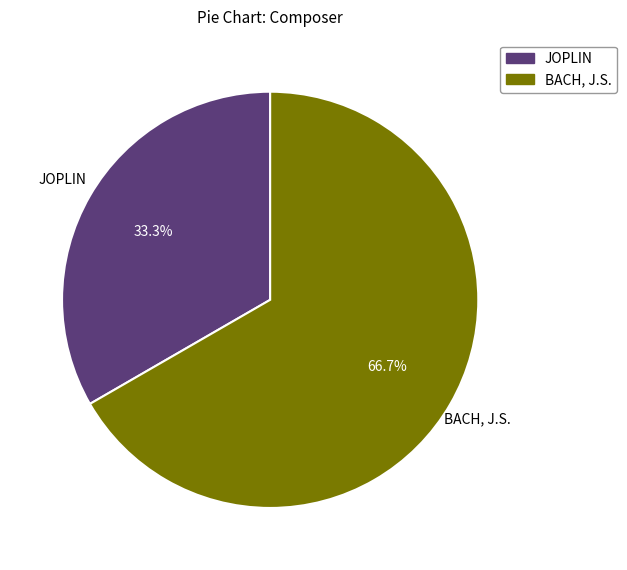

What is the majority slice?

BACH, J.S.